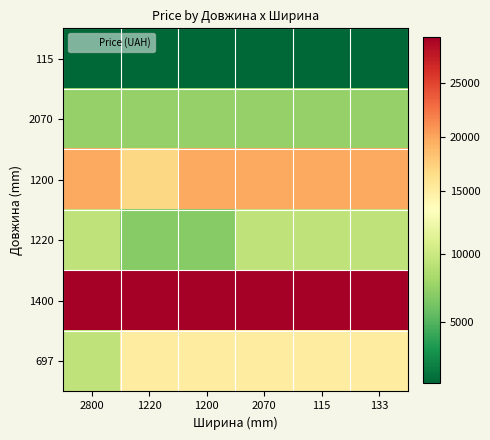

Reading left to right, what are all the values shown in this chart?

697: 2800=9416.9	1220=15019.2	1200=15019.2	2070=15019.2	115=15019.2	133=15019.2
1400: 2800=29294.9	1220=29294.9	1200=29294.9	2070=29294.9	115=29294.9	133=29294.9
1220: 2800=9416.9	1220=6879.5	1200=6879.5	2070=9416.9	115=9416.9	133=9416.9
1200: 2800=19831.1	1220=16863.2	1200=19831.1	2070=19831.1	115=19831.1	133=19831.1
2070: 2800=7545.9	1220=7545.9	1200=7545.9	2070=7545.9	115=7545.9	133=7545.9
115: 2800=491.7	1220=491.7	1200=491.7	2070=491.7	115=482.1	133=491.7